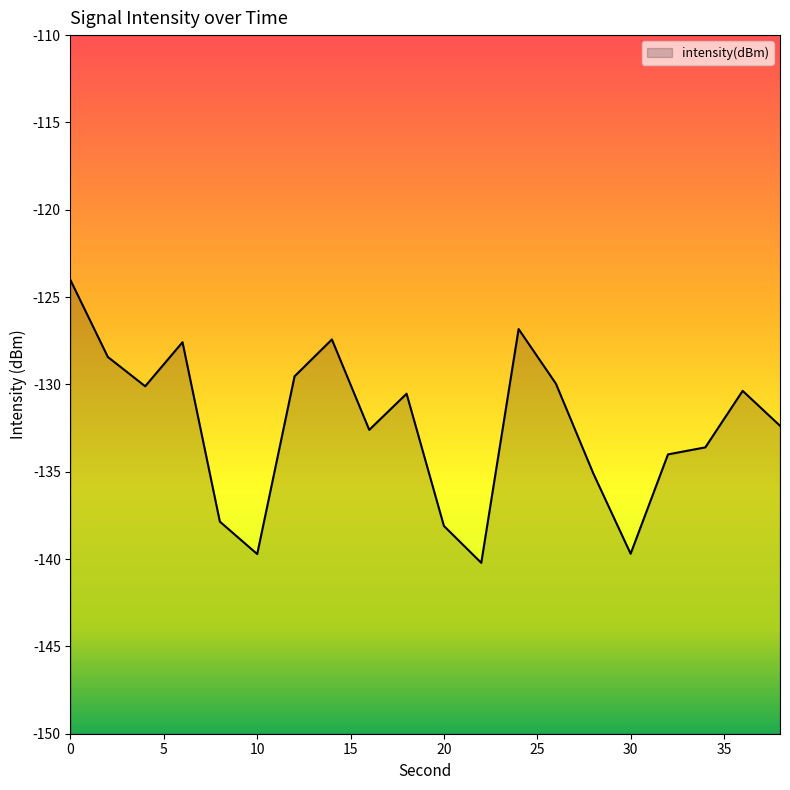

Rank the categories by value from highest to lowest.

0, 24, 14, 6, 2, 12, 26, 4, 36, 18, 38, 16, 34, 32, 28, 8, 20, 30, 10, 22